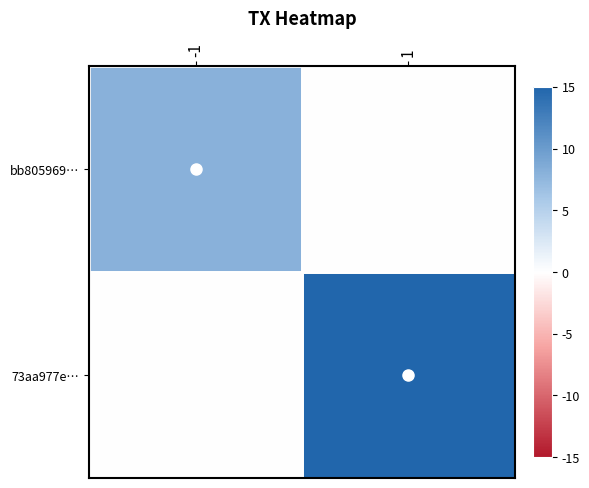

Reading left to right, extract all data points from this chart.

bb805969…: -1=8	1=0
73aa977e…: -1=0	1=15